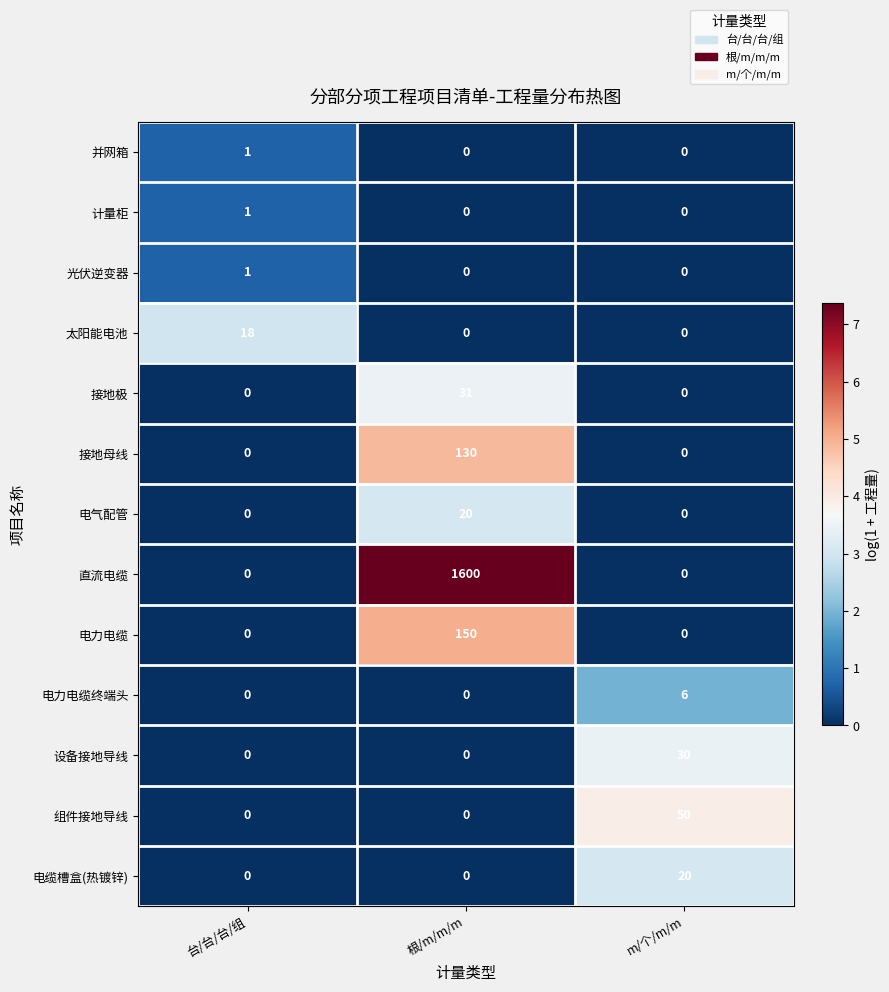

Is it true that 接地母线 equals 69 at 台/台/台/组?

False